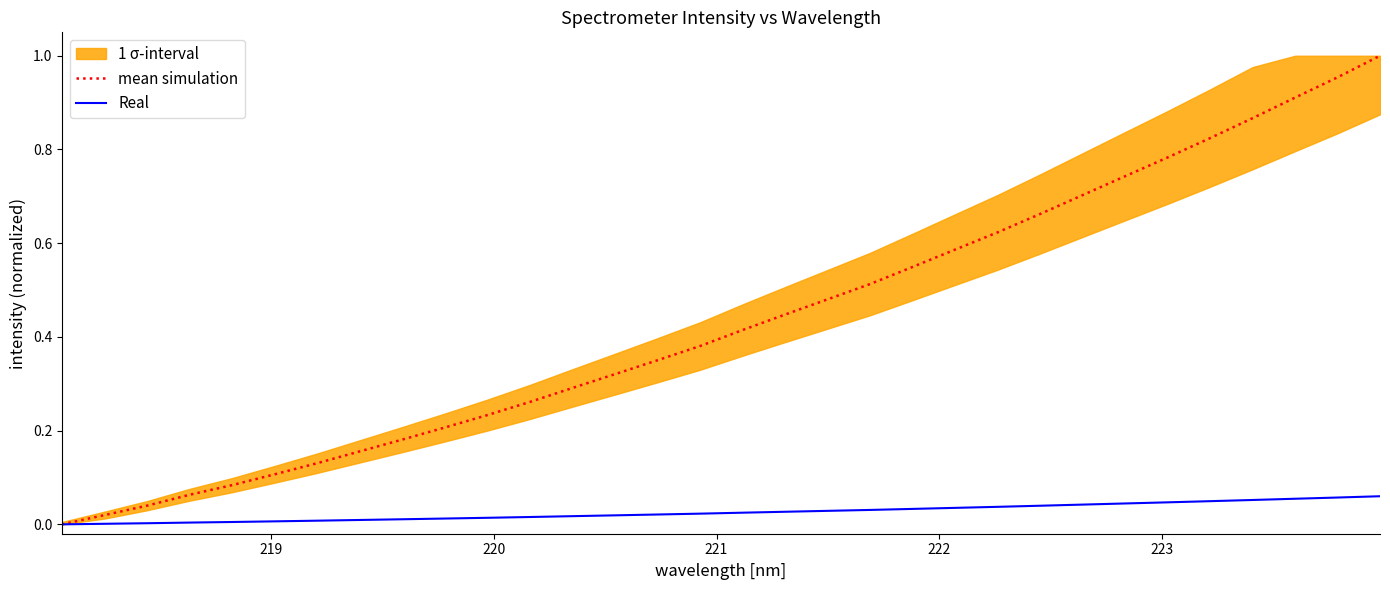

True or false: Real has more than 2 points higher than both neighbors.

False